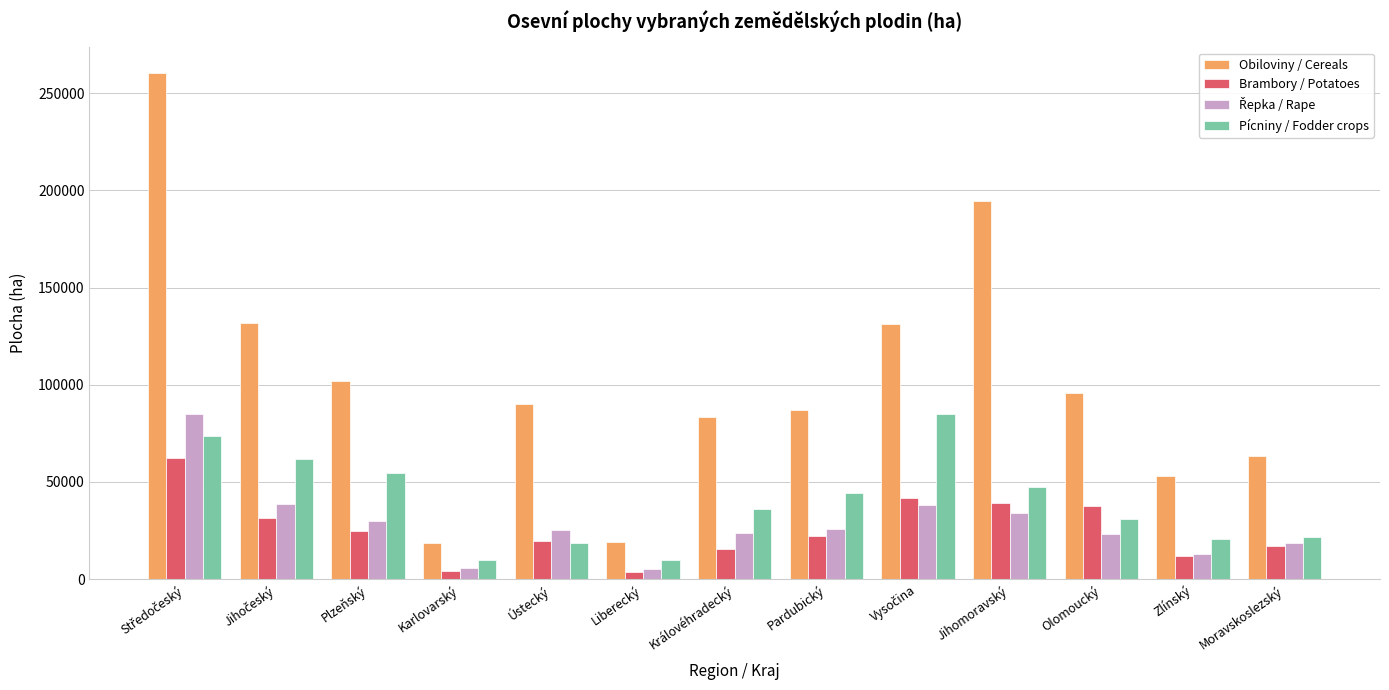

The Obiloviny / Cereals series shows 147643.5 at Olomoucký. True or false?

False